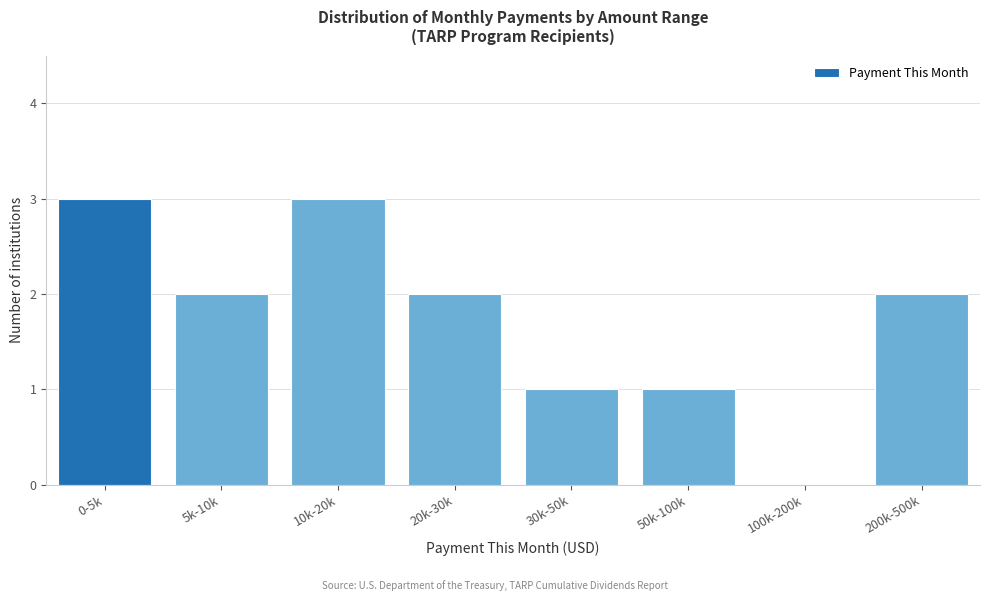

Reading left to right, extract all data points from this chart.

0-5k=3	5k-10k=2	10k-20k=3	20k-30k=2	30k-50k=1	50k-100k=1	100k-200k=0	200k-500k=2